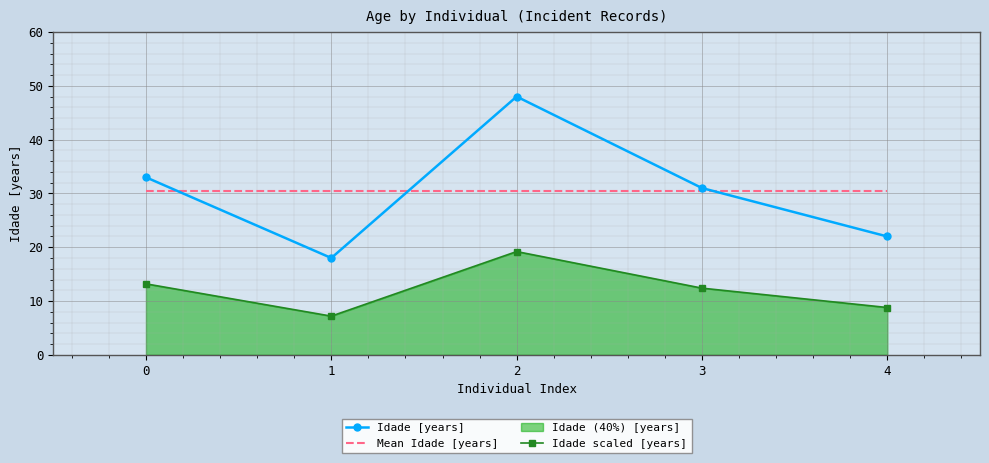

Rank the series by their maximum value, from highest to lowest.

Idade [years], Mean Idade [years], Idade scaled [years]